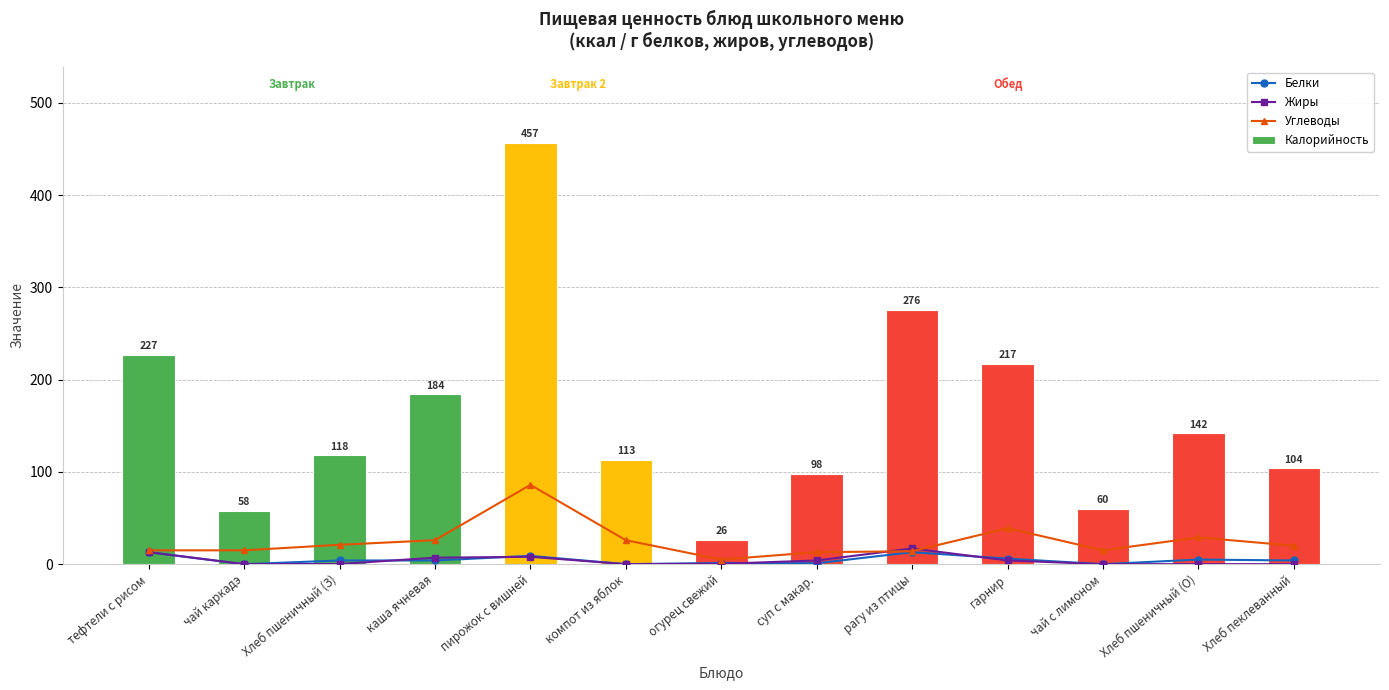

Count the number of data series in this chart.

4